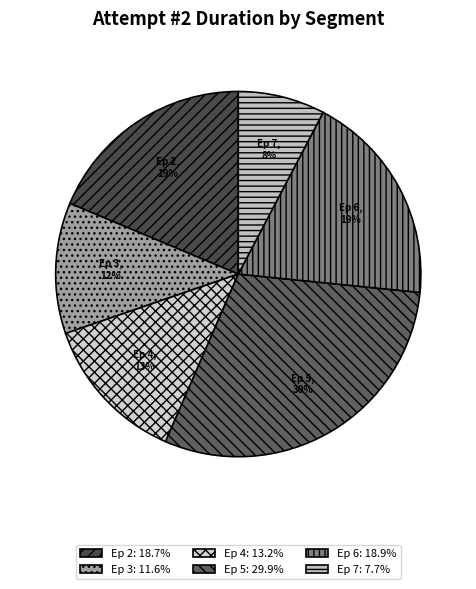

Rank the categories by value from highest to lowest.

Ep 5: Petey Piranha Strikes Back, Ep 6: The Secret of the Dirty Lake, Ep 2: Down with Petey Piranha!, Ep 4: Red Coins of Windmill Village, Ep 3: The Hillside Cave Secret, Ep 7: Shadow Mario on the Loose